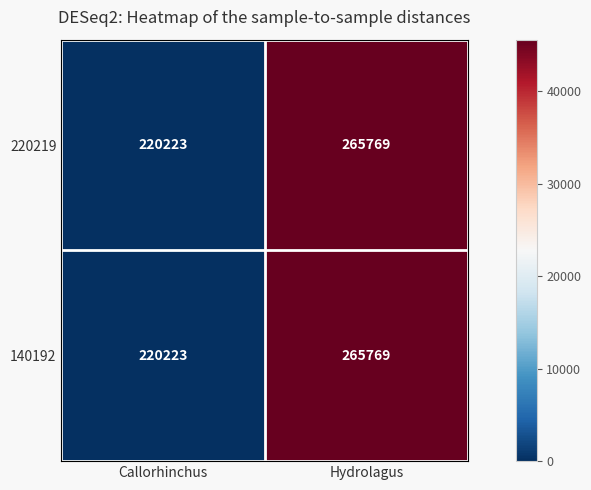

Reading left to right, transcribe all the data shown in this chart.

220219: 220223	265769
140192: 220223	265769